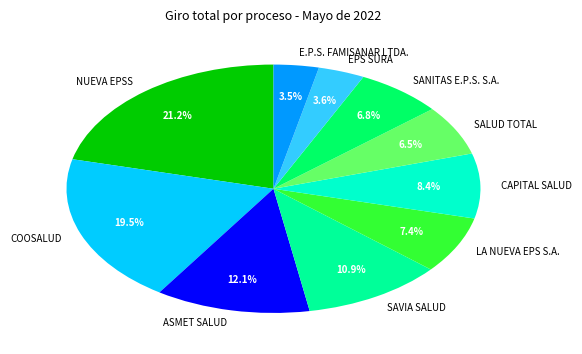

To the nearest percent, what is the average slice percentage?

10%